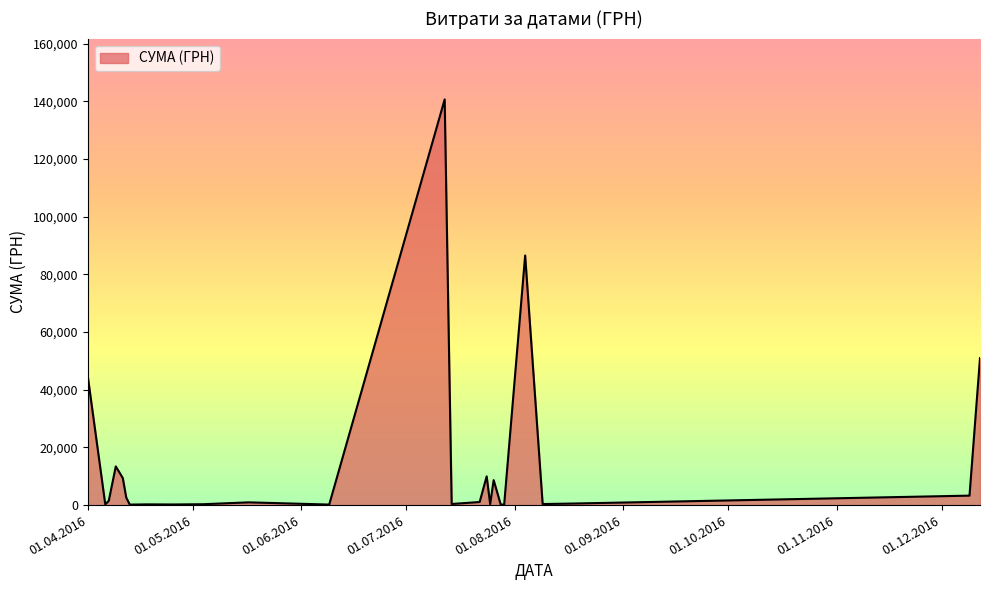

What is the maximum value shown in the chart?

140706.2